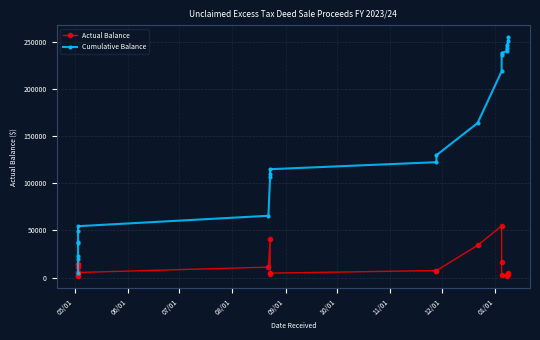

True or false: Actual Balance and Cumulative Balance cross at least once.

False